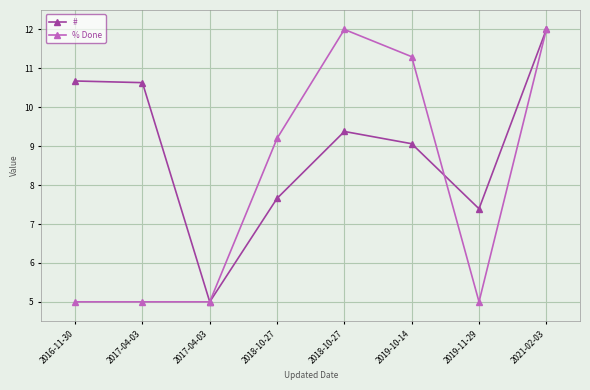

What is the total value across all series at 2017-04-03?

15.6